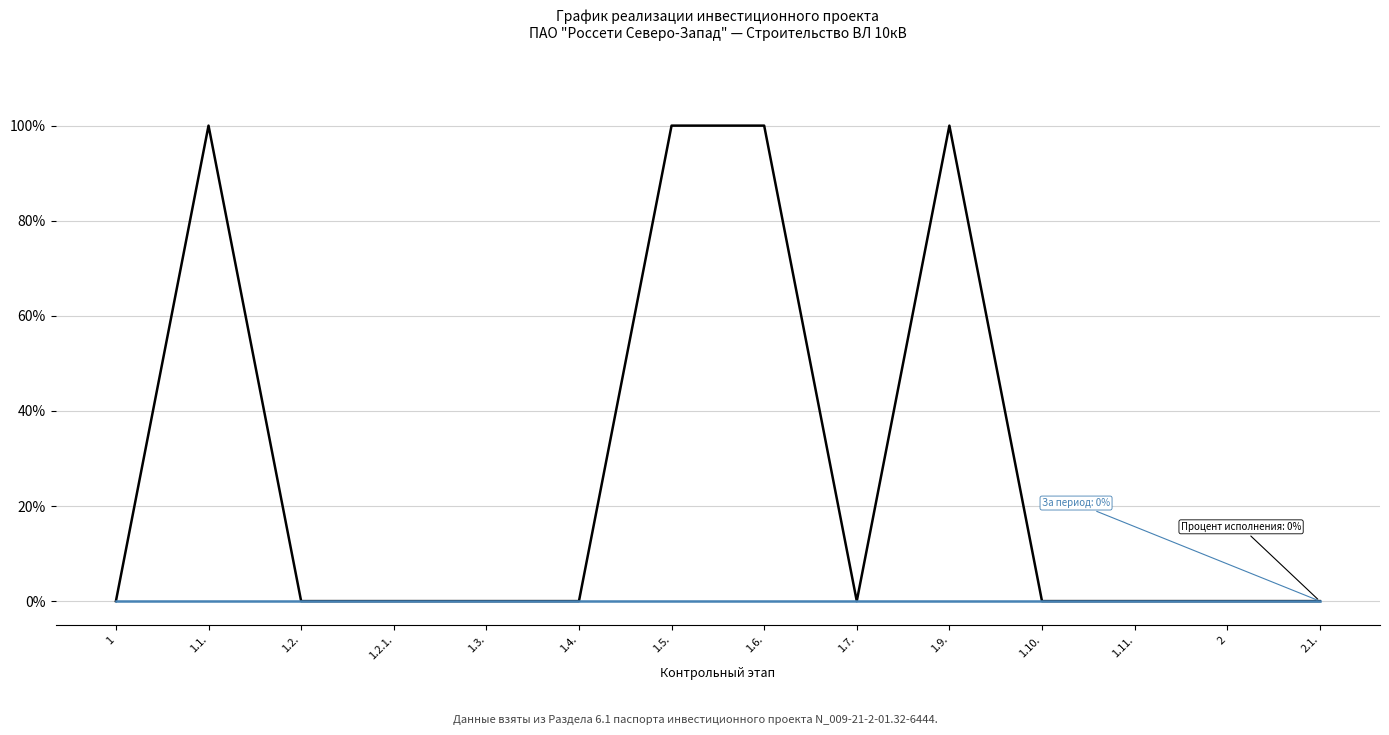

What is the total value across all series at 1.5.?

100